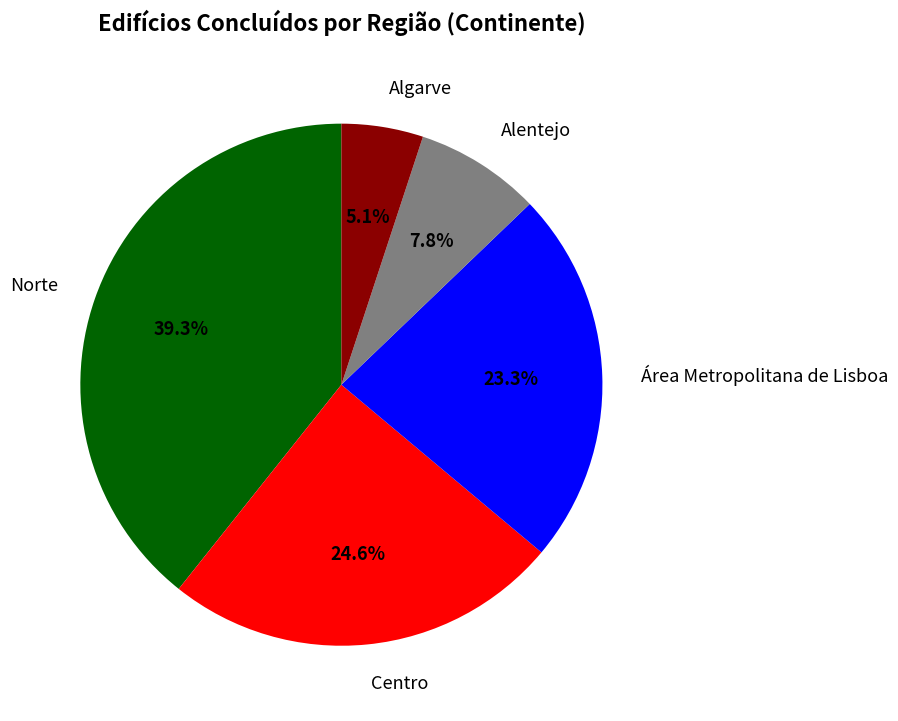

Count the number of slices in the pie.

5